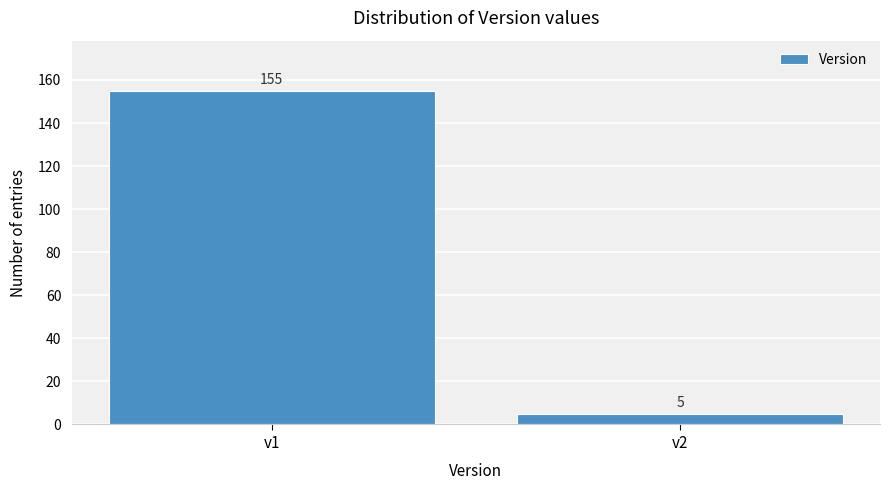

Reading right to left, extract all data points from this chart.

v2=5	v1=155